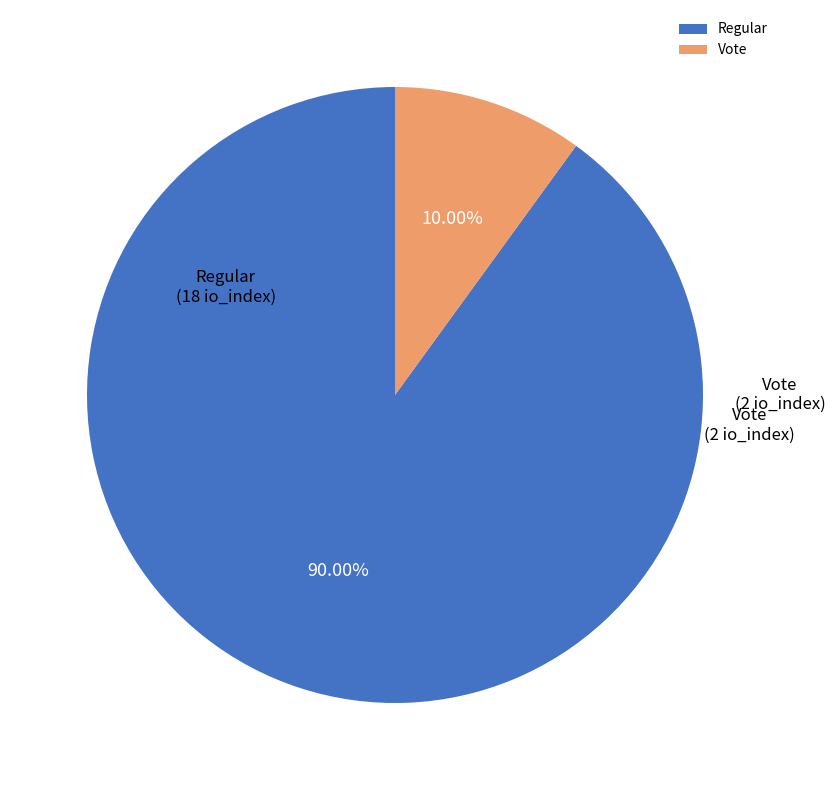

Does Vote account for over 50% of the chart?

No